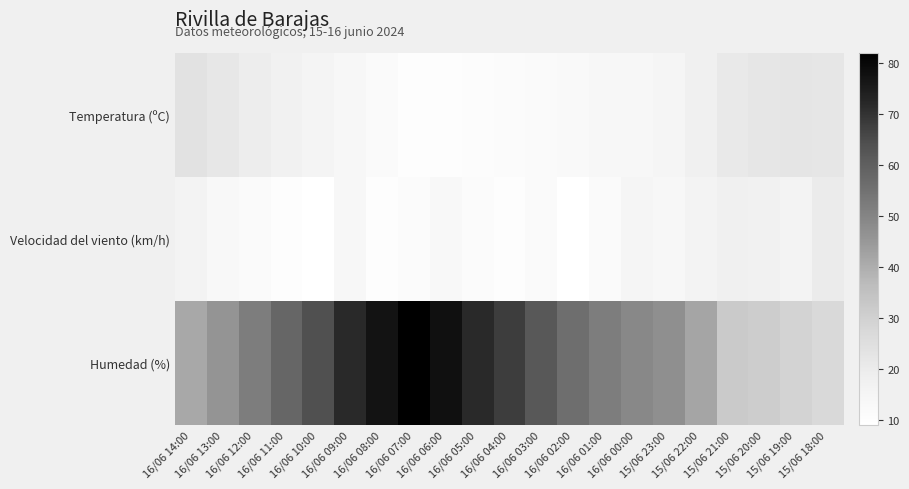

Which series has the largest total across all categories?

Humedad (%)